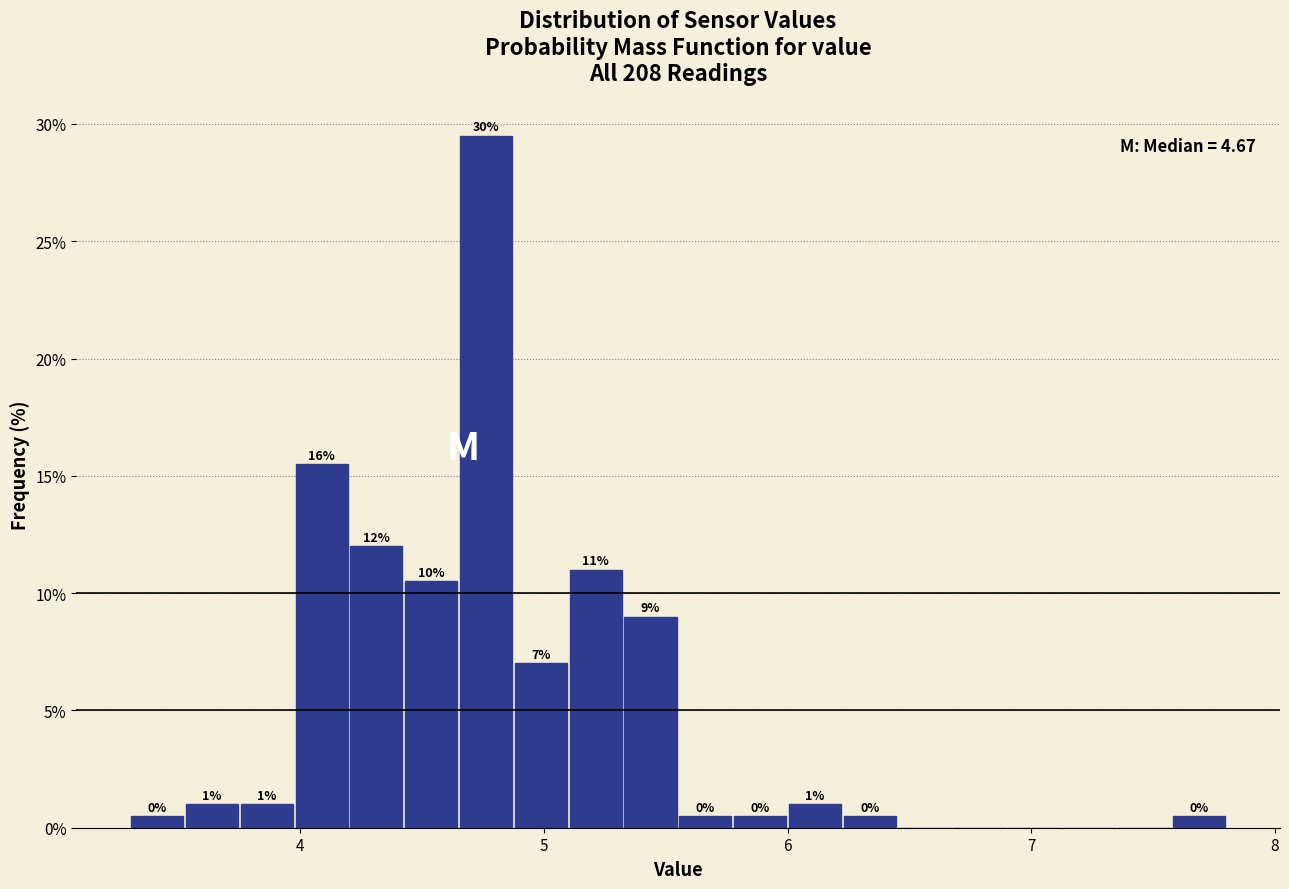

Read against the x-axis, roughly where is the centre of the tallest bar?

4.8